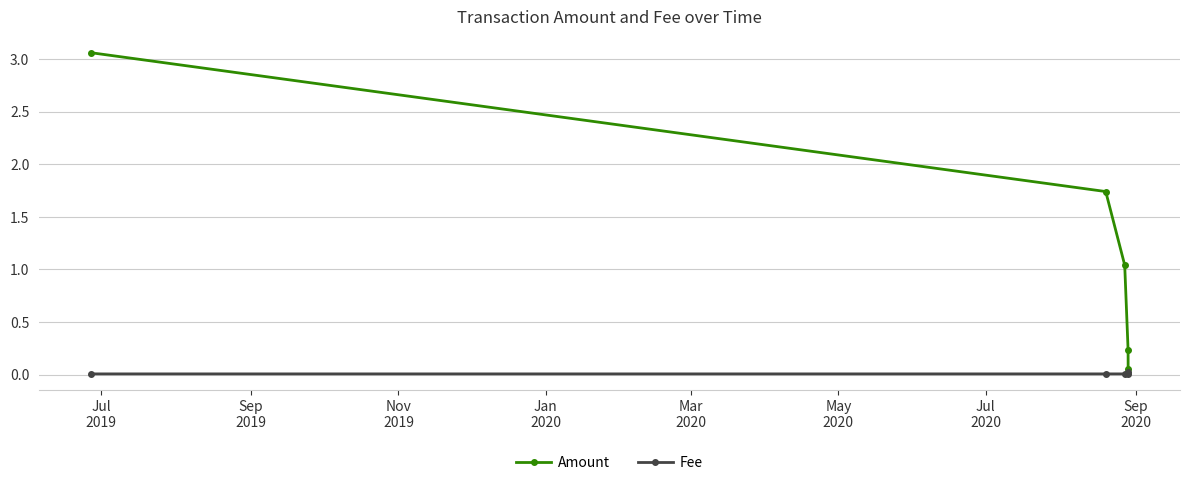

True or false: Amount has more than 2 points higher than both neighbors.

False